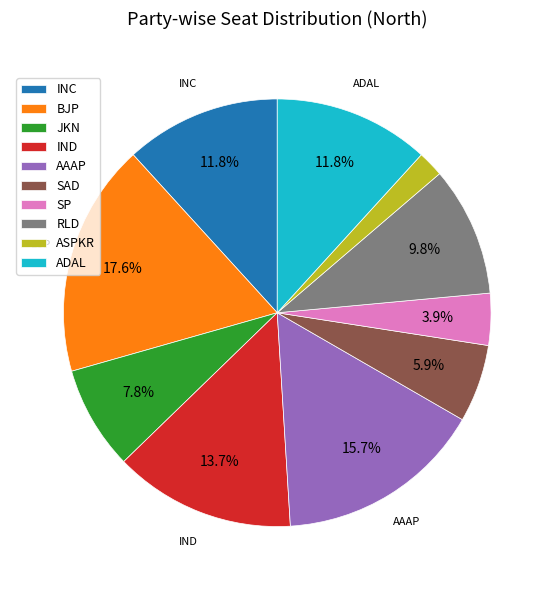

Is INC the majority of the pie?

No